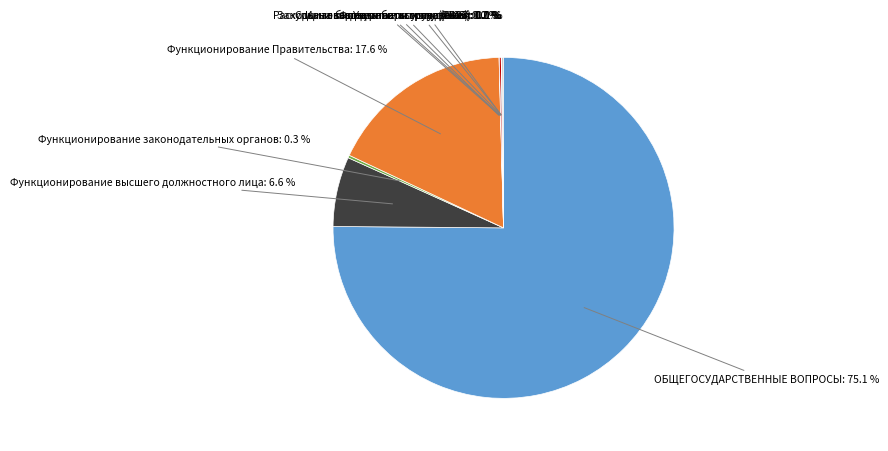

Does any single category account for the majority?

Yes